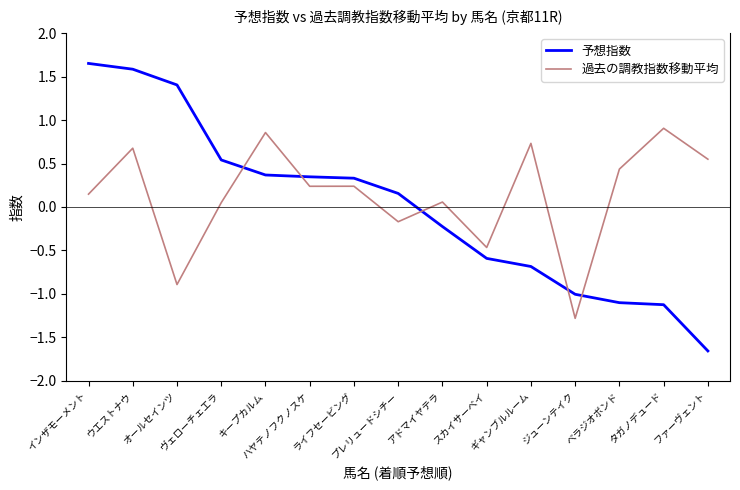

After their last crossing, which series has the higher values: 予想指数 or 過去の調教指数移動平均?

過去の調教指数移動平均